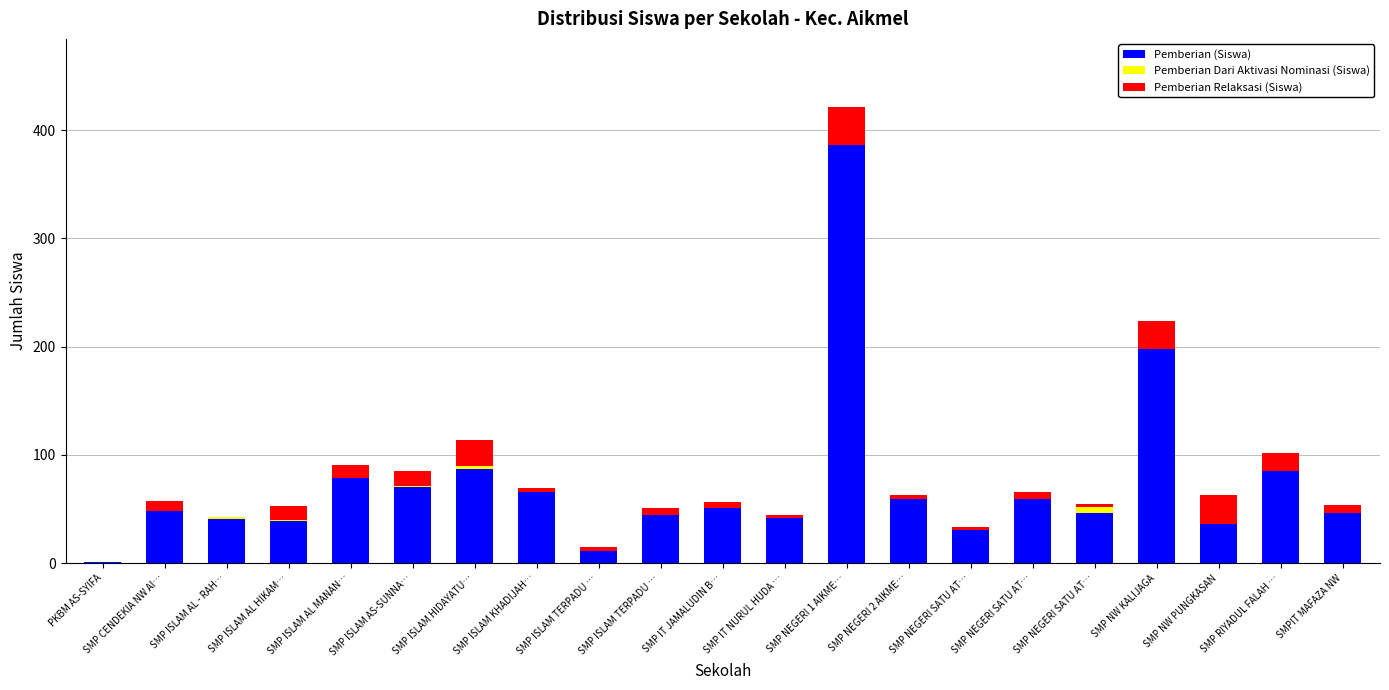

Does the chart contain stacked bars?

Yes